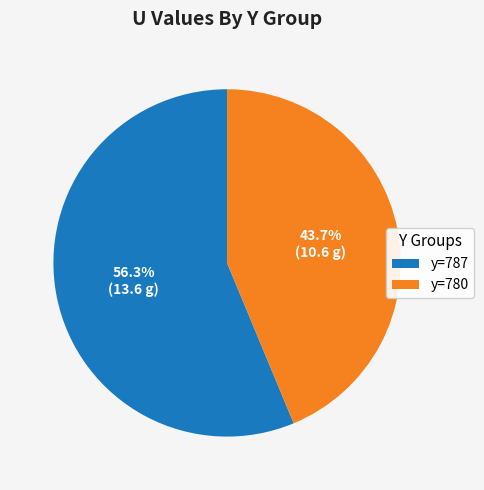

Count the number of slices in the pie.

2